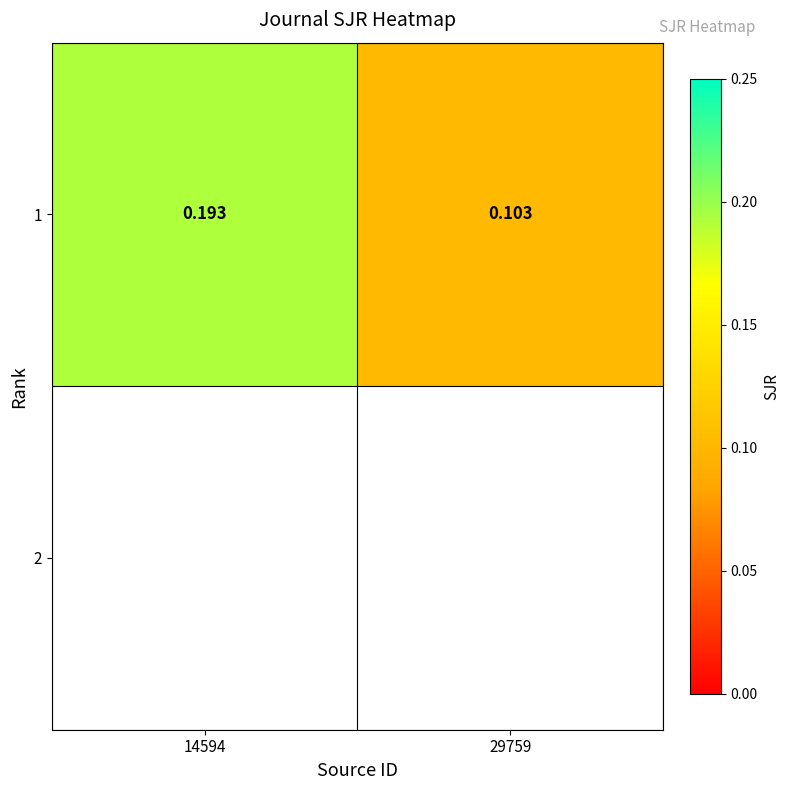

List the labels in order of value, smallest first.

29759, 14594